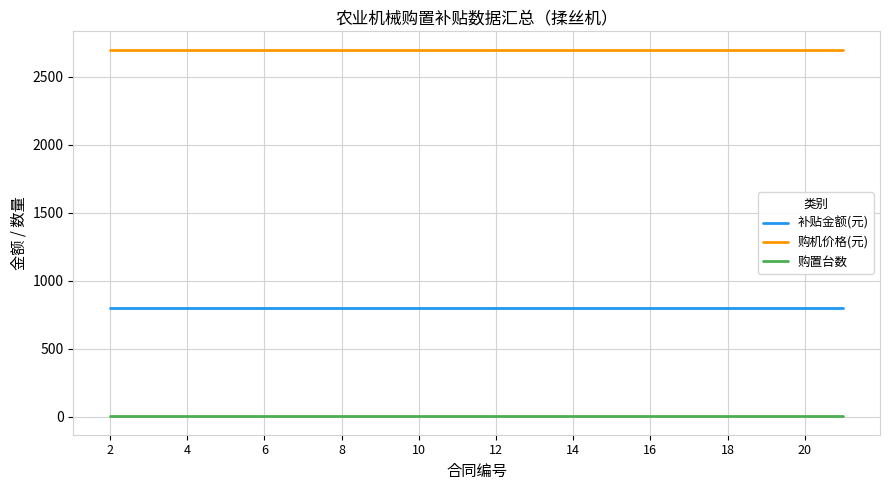

What are all the series names shown in the legend?

补贴金额(元), 购机价格(元), 购置台数